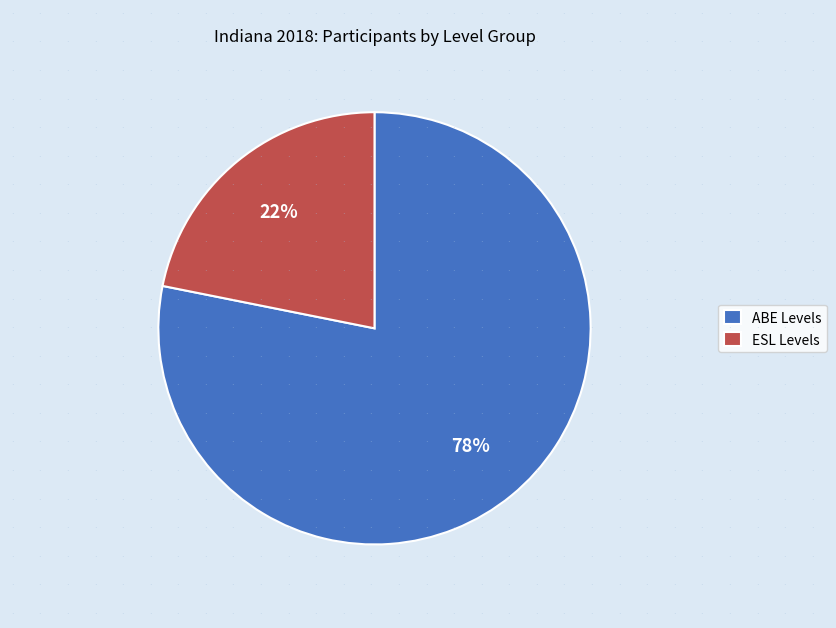

To the nearest percent, what is the combined percentage of ABE Levels and ESL Levels?

100%